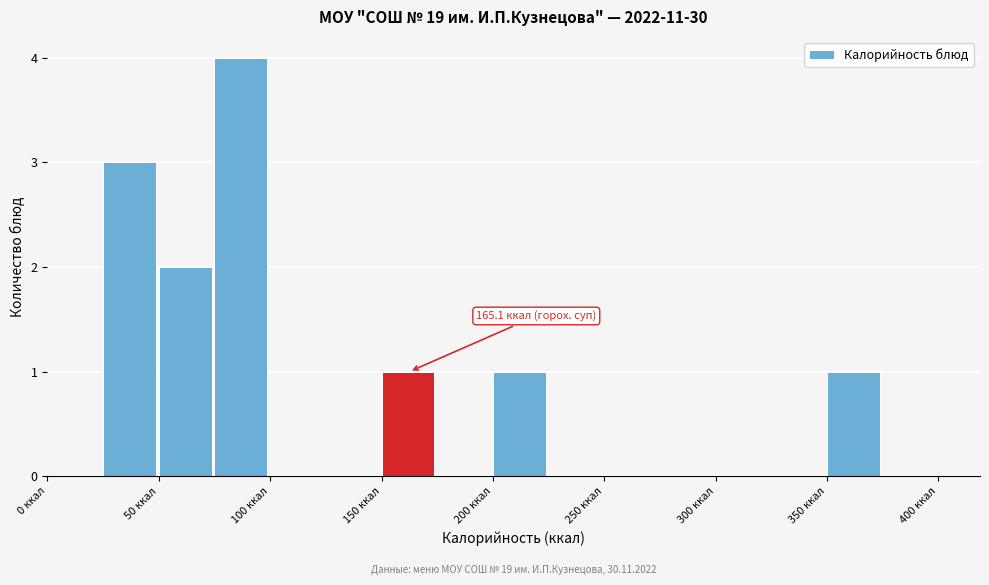

Which range on the x-axis has the tallest bar?

75 to 100